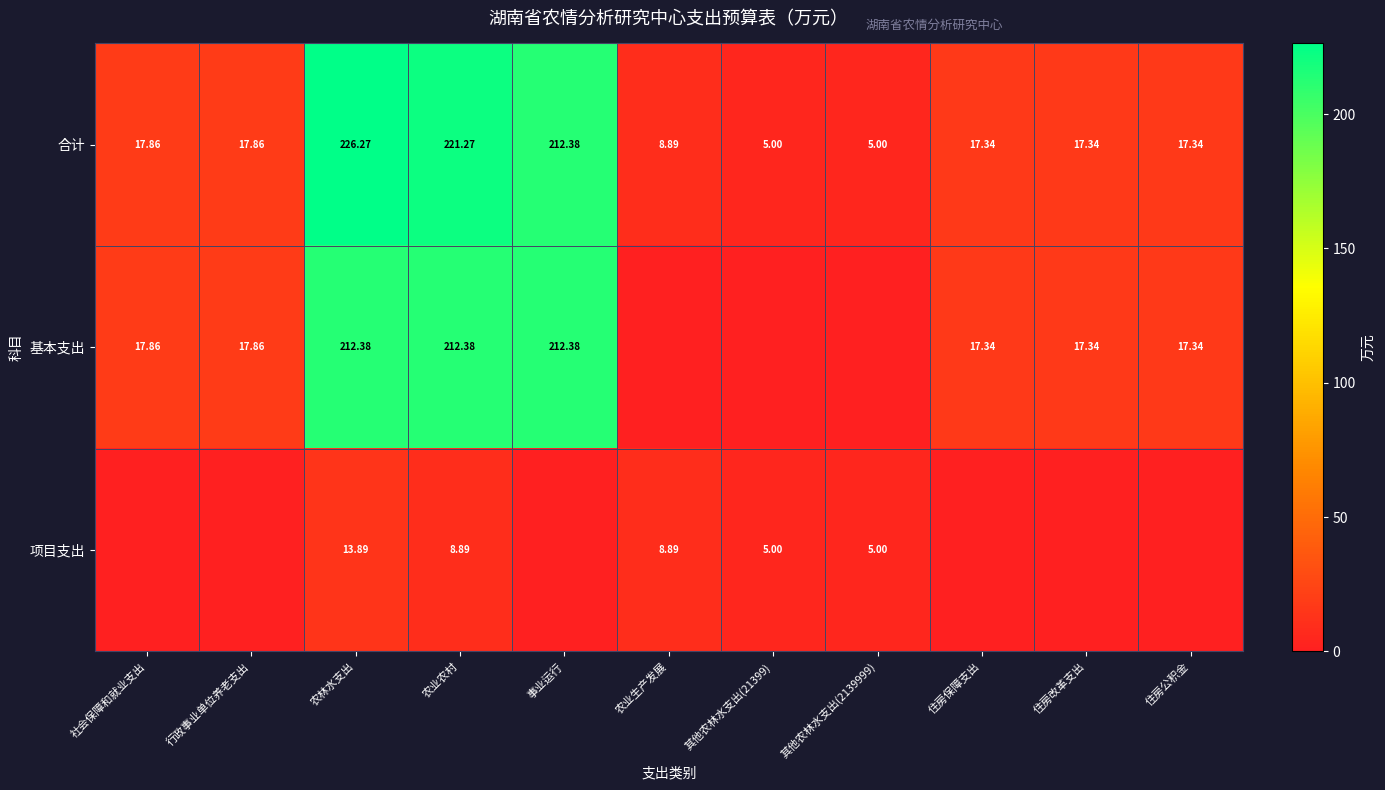

Is the value of 项目支出 at 其他农林水支出(21399) greater than the value of 基本支出 at 住房公积金?

No